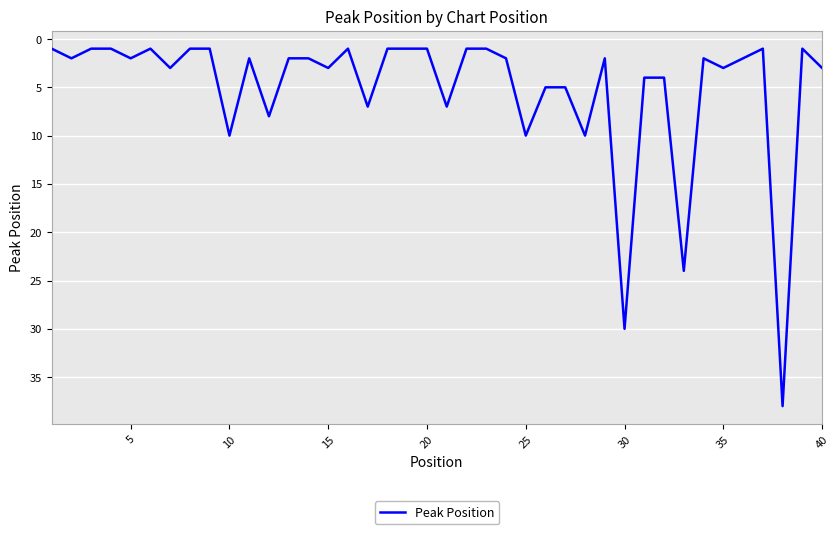

What is the average value?

5